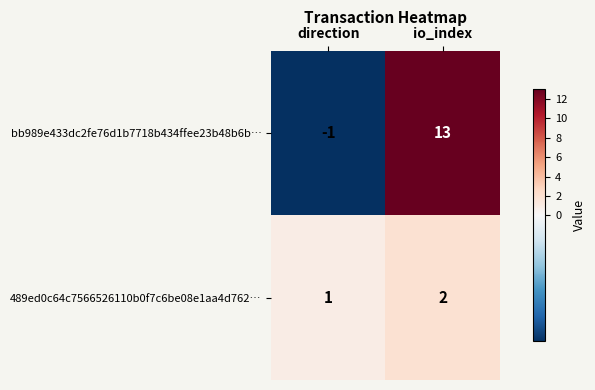

Rank the series by their average value, from highest to lowest.

bb989e433dc2fe76d1b7718b434ffee23b48b6b…, 489ed0c64c7566526110b0f7c6be08e1aa4d762…